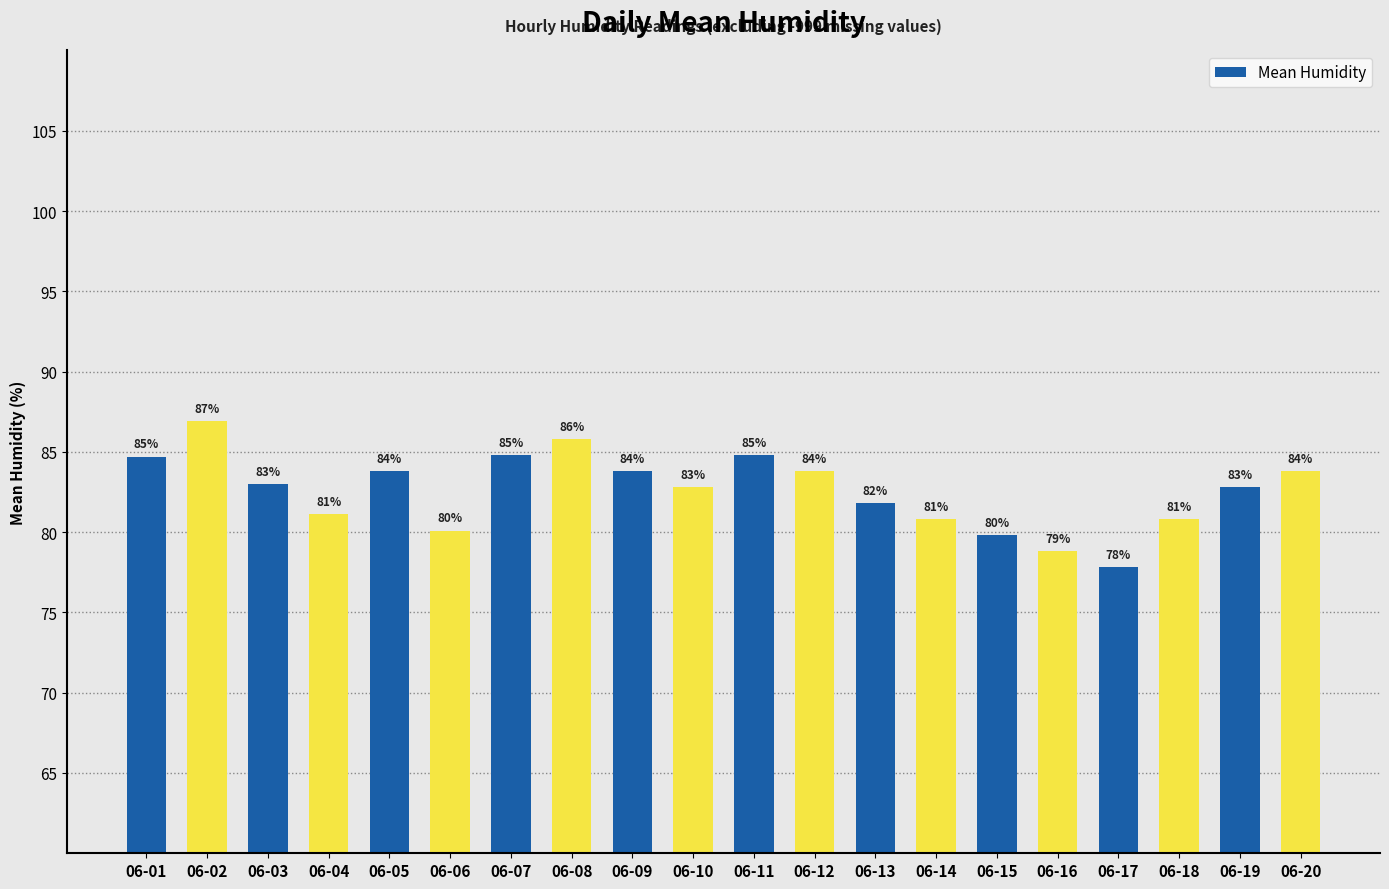

What is the value of the 11th bar from the left?

84.8